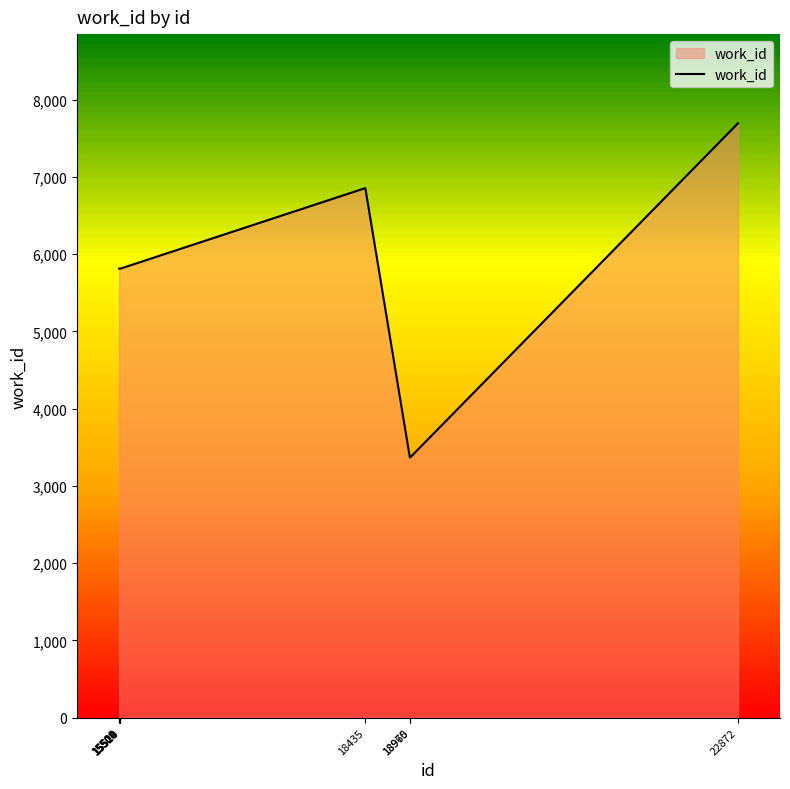

The chart shows a value of 6855 at 18435. True or false?

True